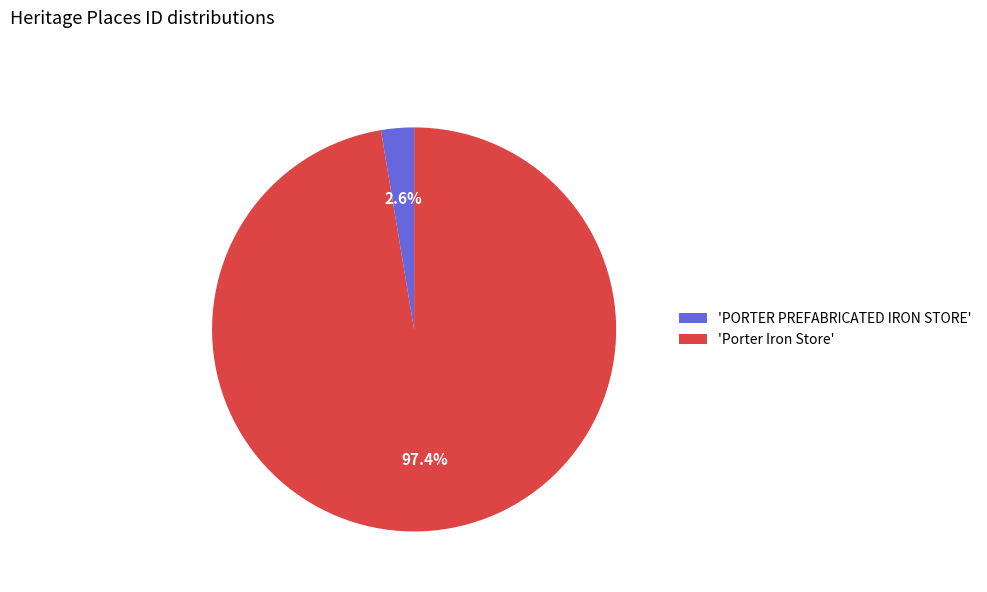

Between 'PORTER PREFABRICATED IRON STORE' and 'Porter Iron Store', which is larger?

'Porter Iron Store'